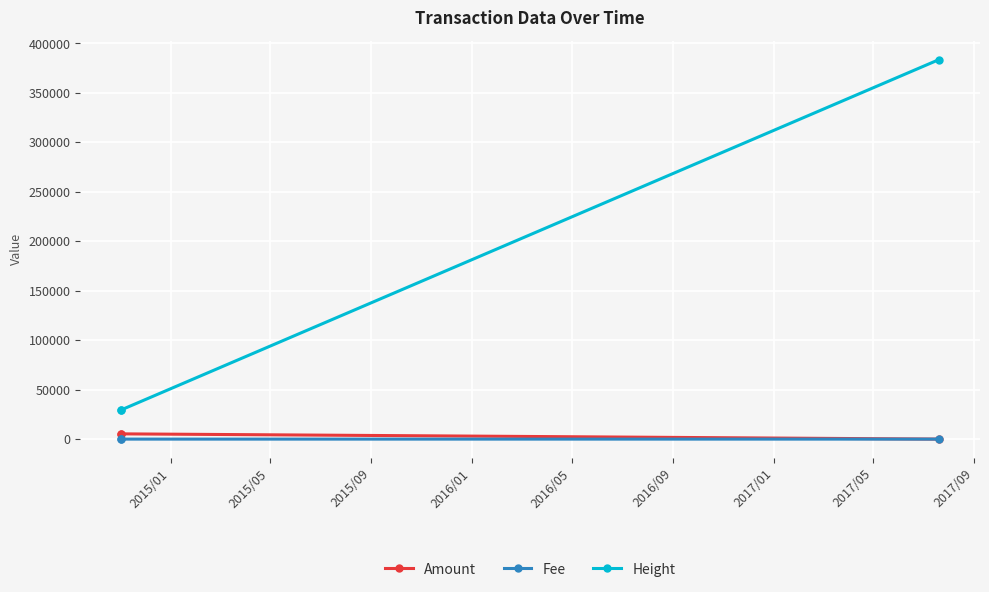

What is the greatest value displayed?

383756